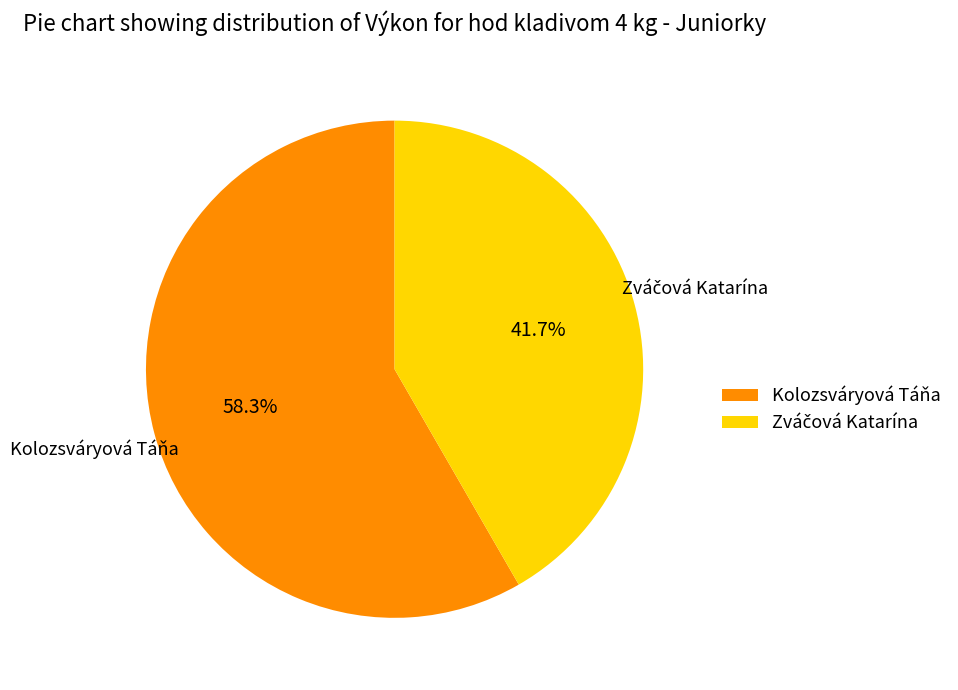

Count the number of slices in the pie.

2